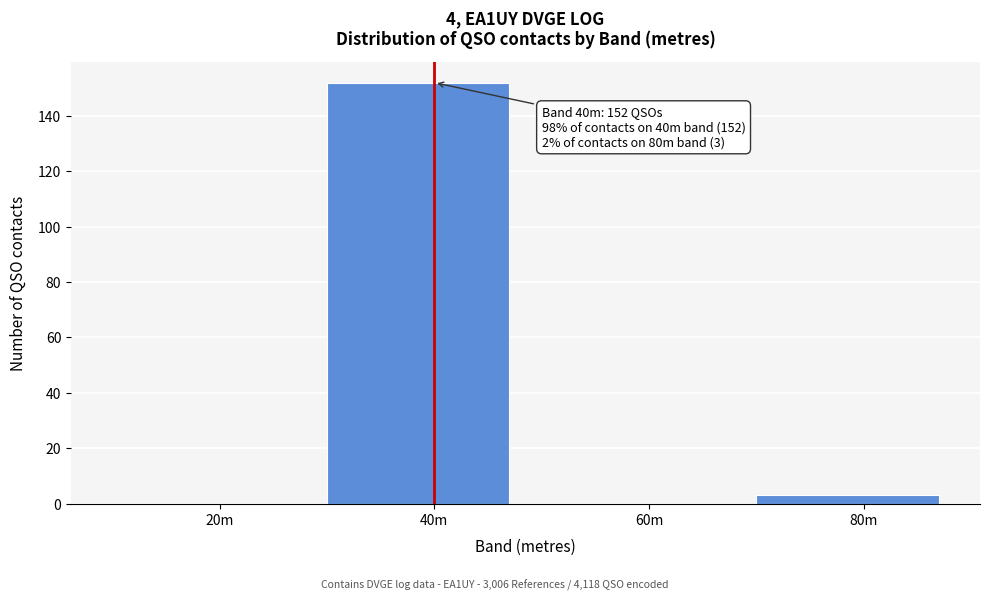

Reading left to right, list all the values displayed in this chart.

20m=0	40m=152	60m=0	80m=3